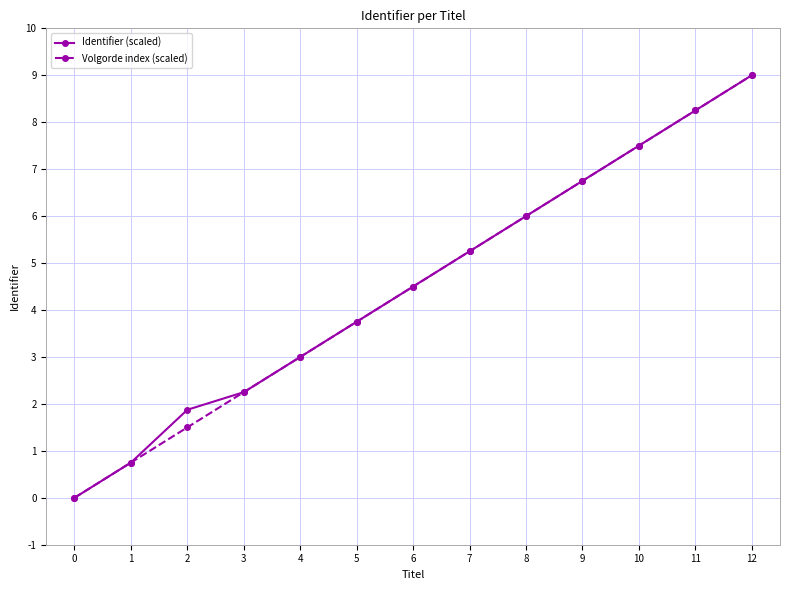

The value of Identifier (scaled) at 5 is 6.2. True or false?

False